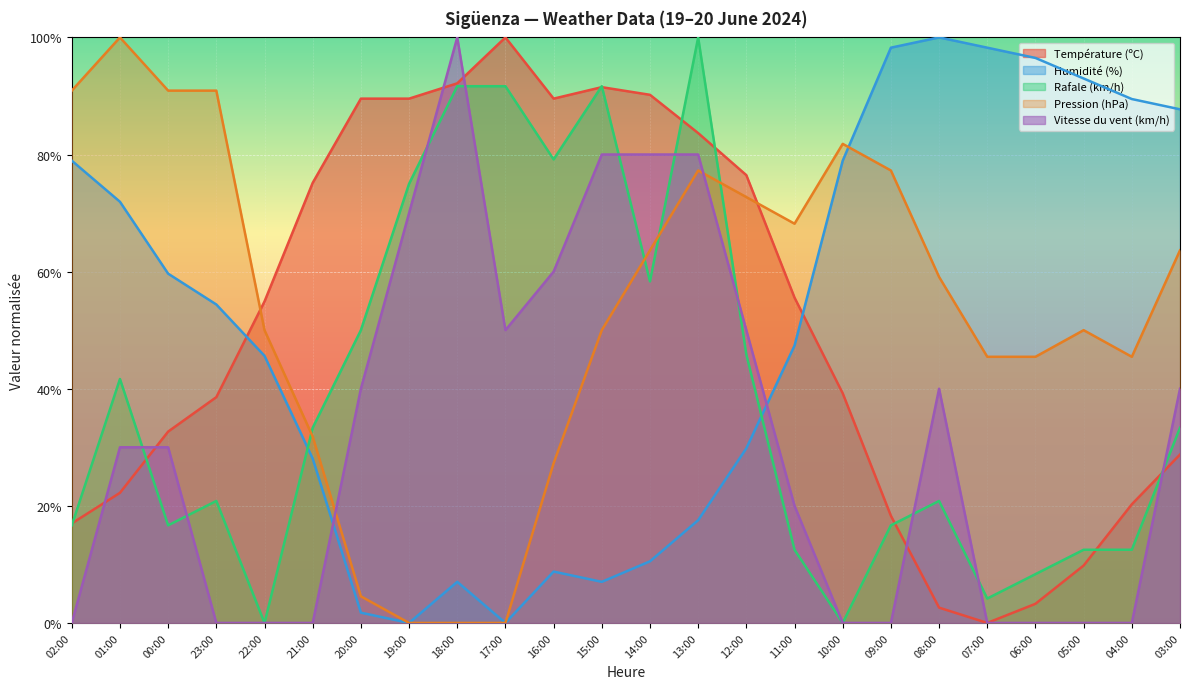

What are all the series names shown in the legend?

Température (ºC), Humidité (%), Rafale (km/h), Pression (hPa), Vitesse du vent (km/h)